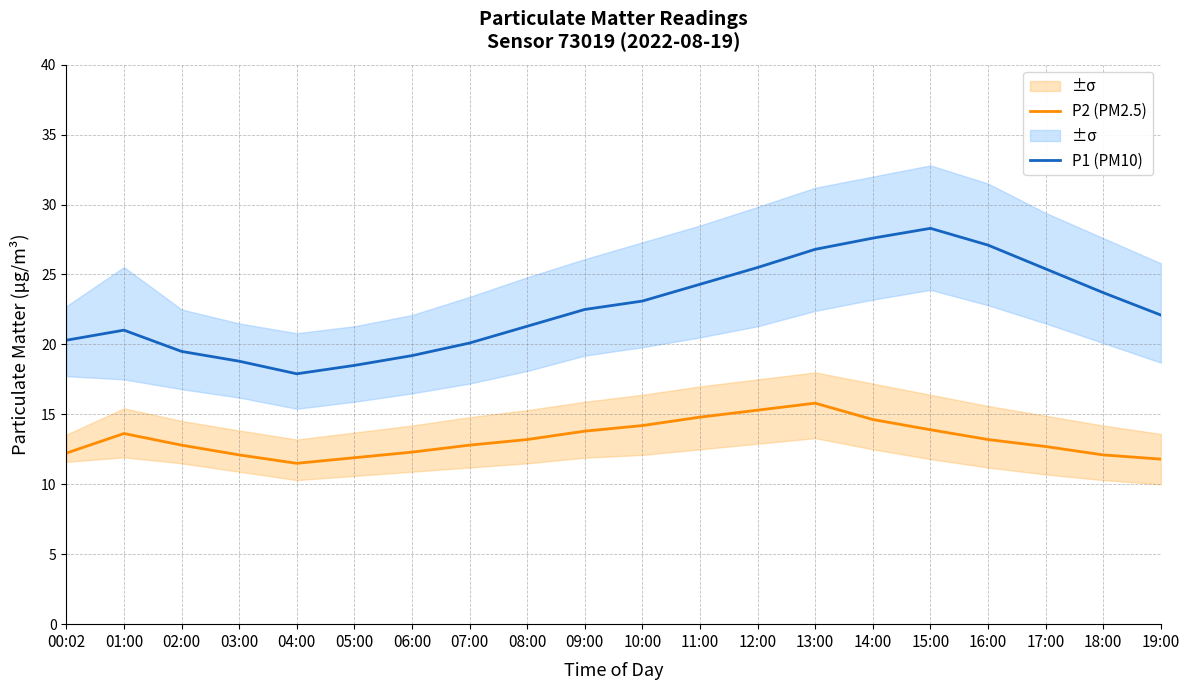

Rank the series by their maximum value, from highest to lowest.

P1 (PM10), P2 (PM2.5)